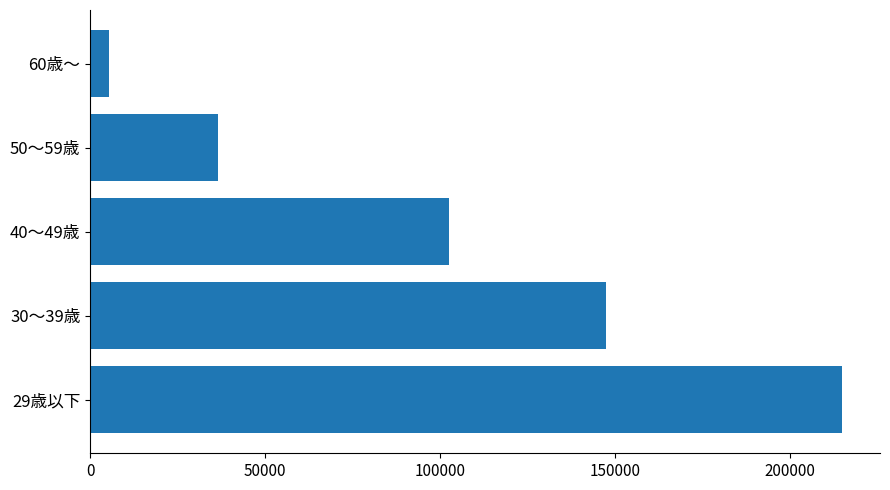

Is it true that the value at 30～39歳 is 147360?

True